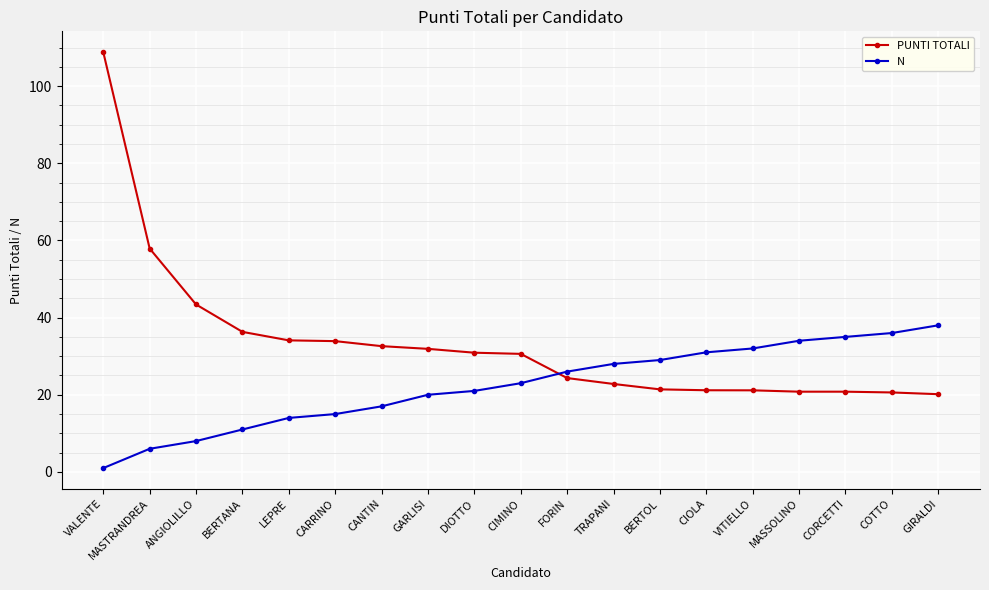

Which series has the largest range (max minus min)?

PUNTI TOTALI